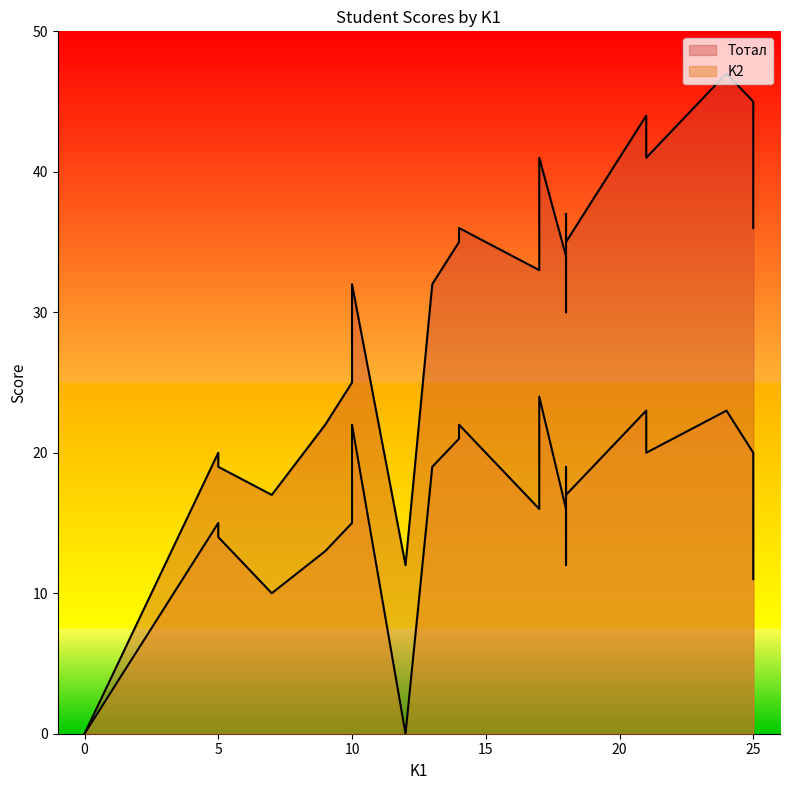

True or false: K2 and Тотал intersect in this chart.

False